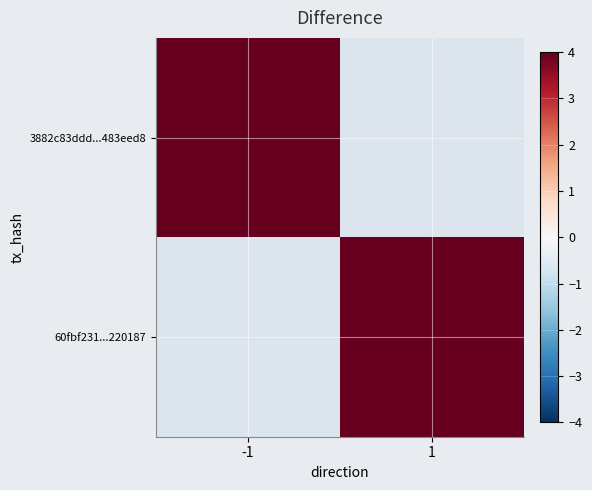

Rank the series by their maximum value, from highest to lowest.

3882c83ddd...483eed8, 60fbf231...220187